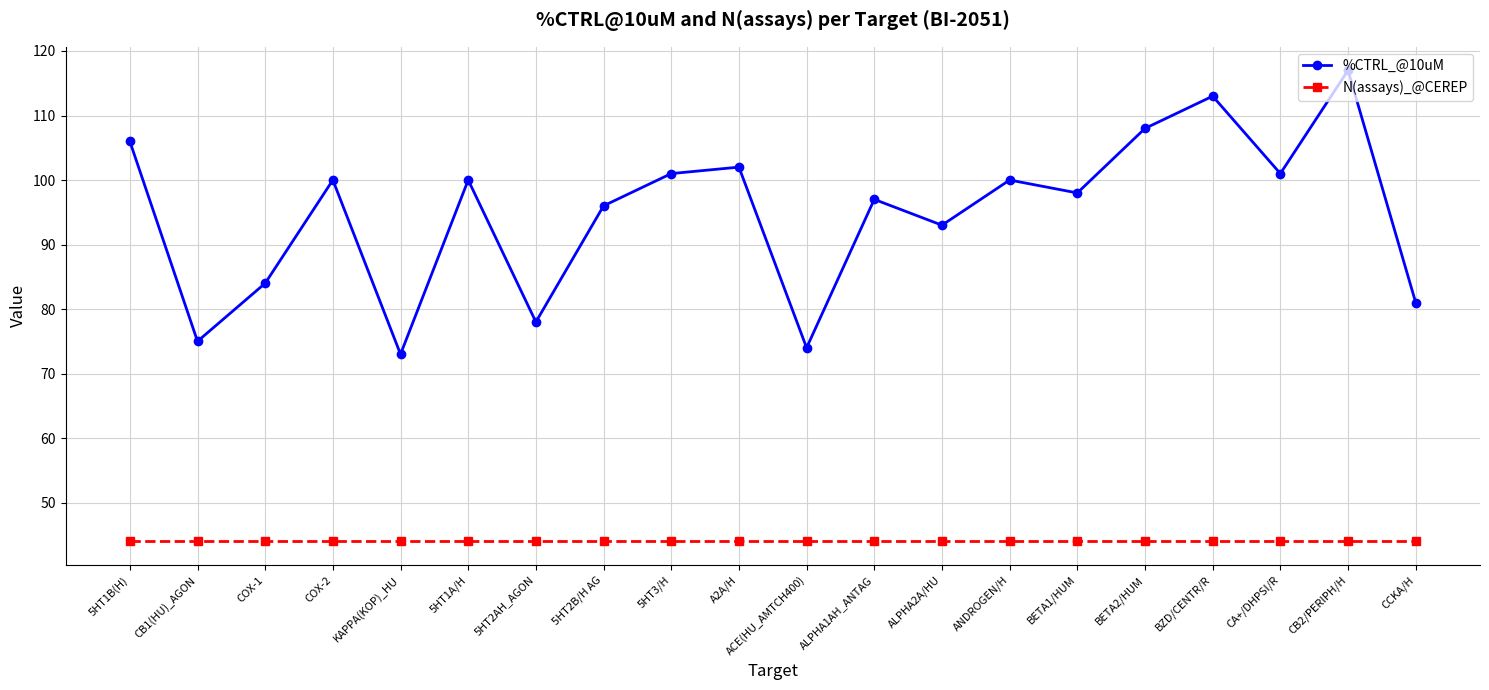

True or false: %CTRL_@10uM and N(assays)_@CEREP intersect in this chart.

False